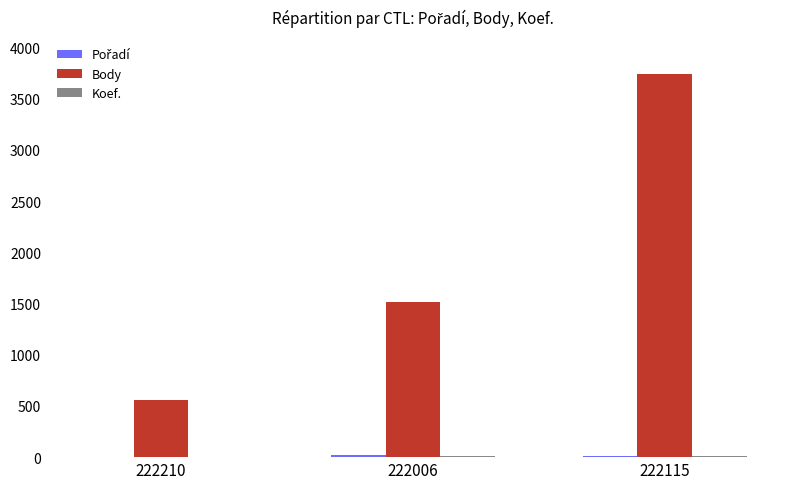

Count the number of categories in the chart.

3